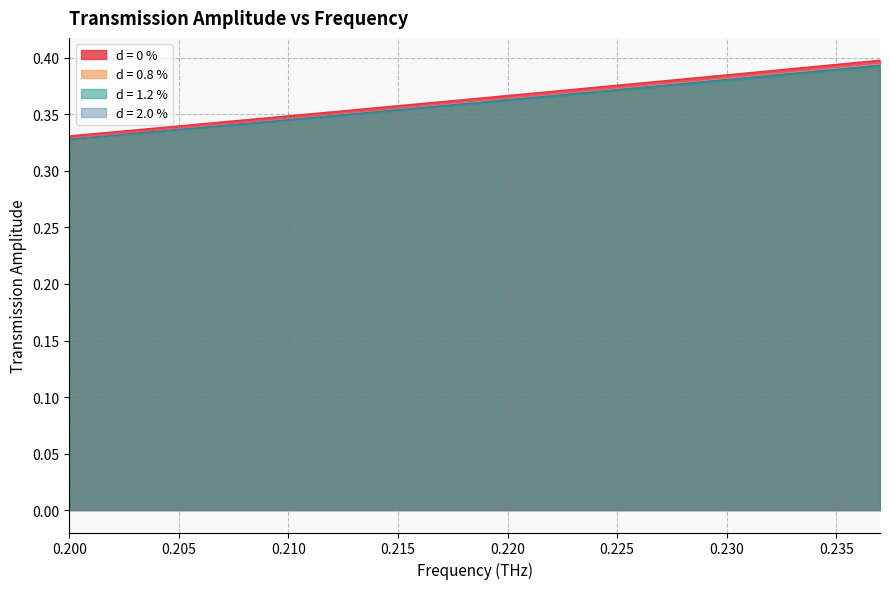

How many lines are shown in the chart?

4